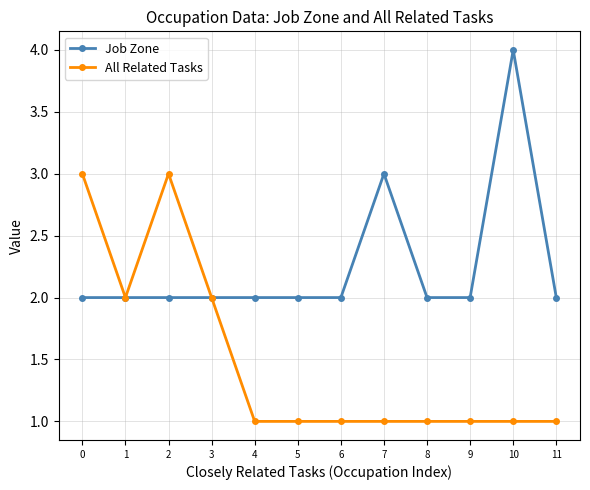

Between 4 and 10, which series saw the biggest shift?

Job Zone